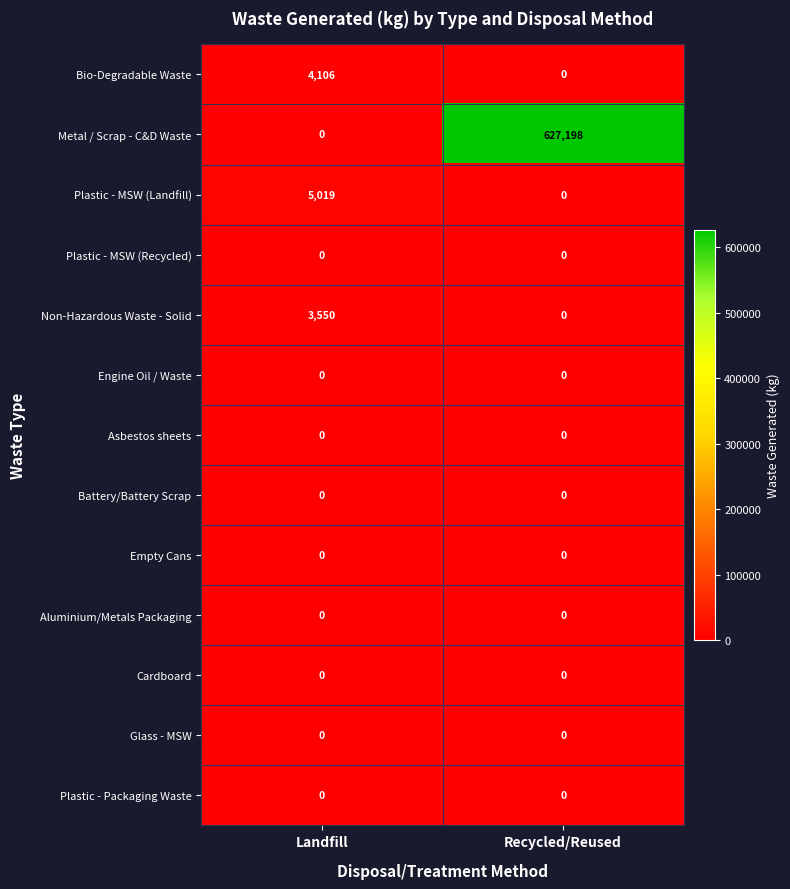

What is the spread (max minus min) of values at Recycled/Reused?

627198